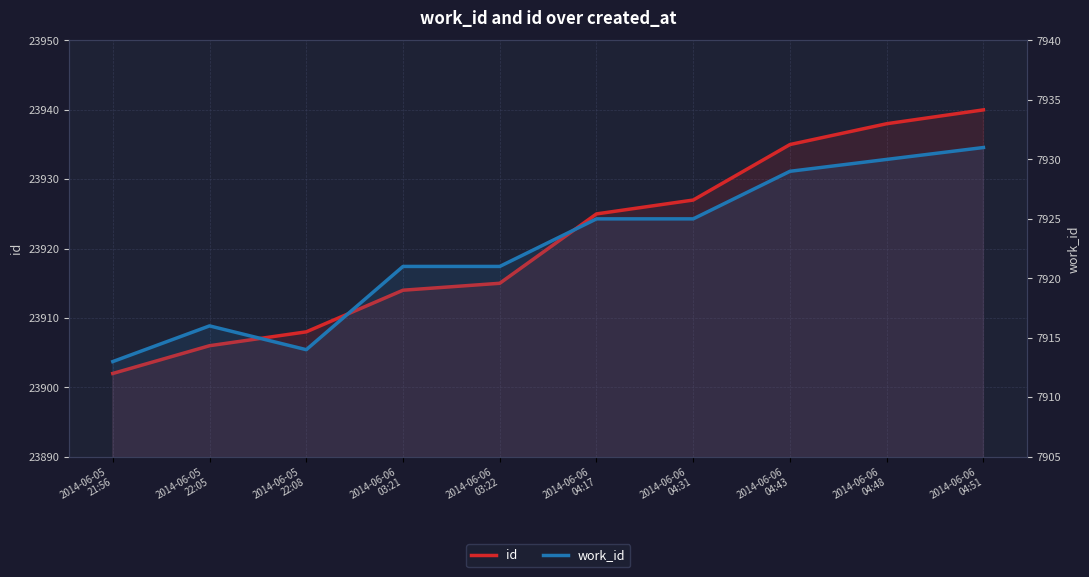

Which series has the largest total across all categories?

id